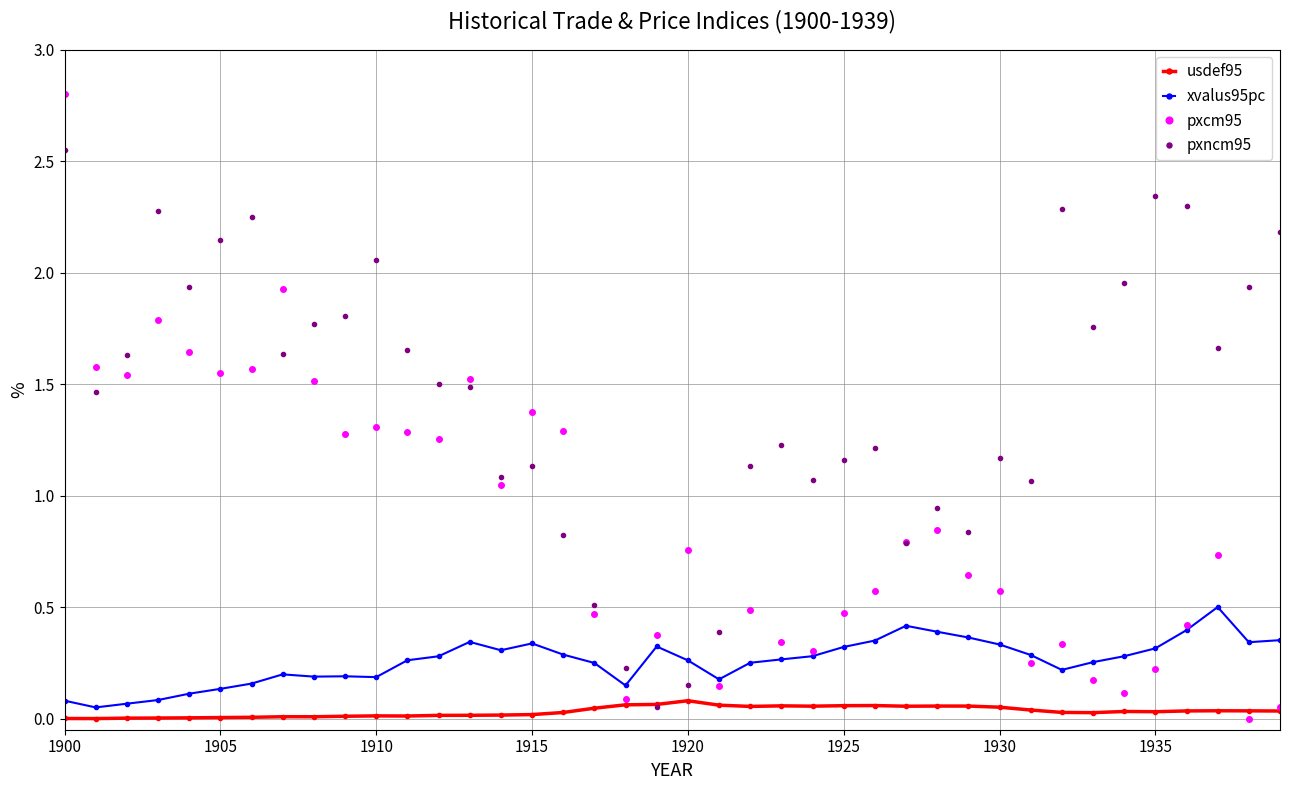

Which series has the largest total across all categories?

pxncm95